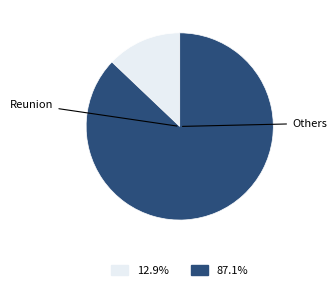

Does any single category account for the majority?

Yes